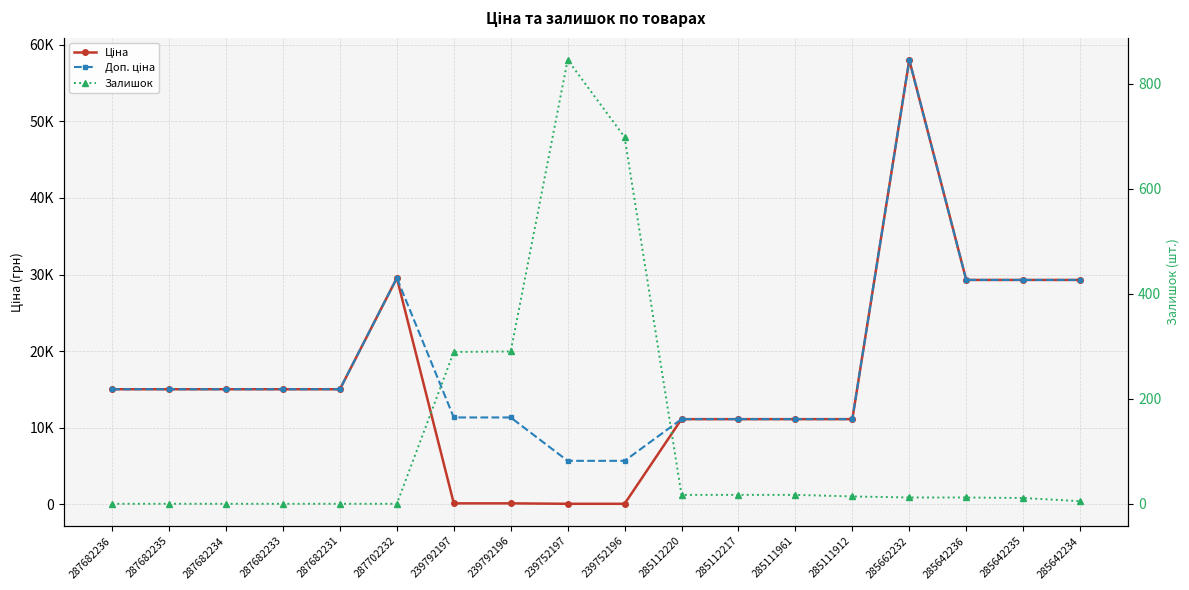

How many lines are shown in the chart?

3